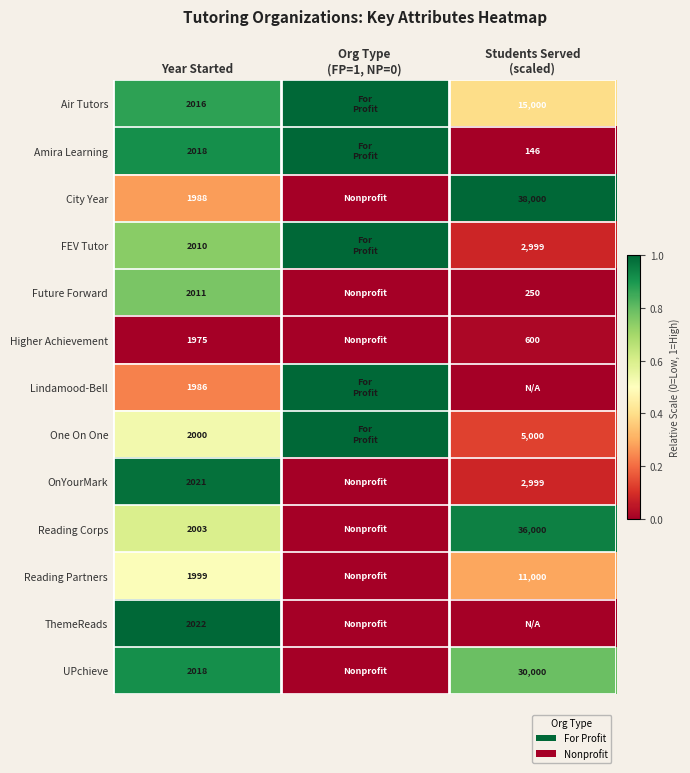

What is the difference between the highest and lowest values at Year Started?

47